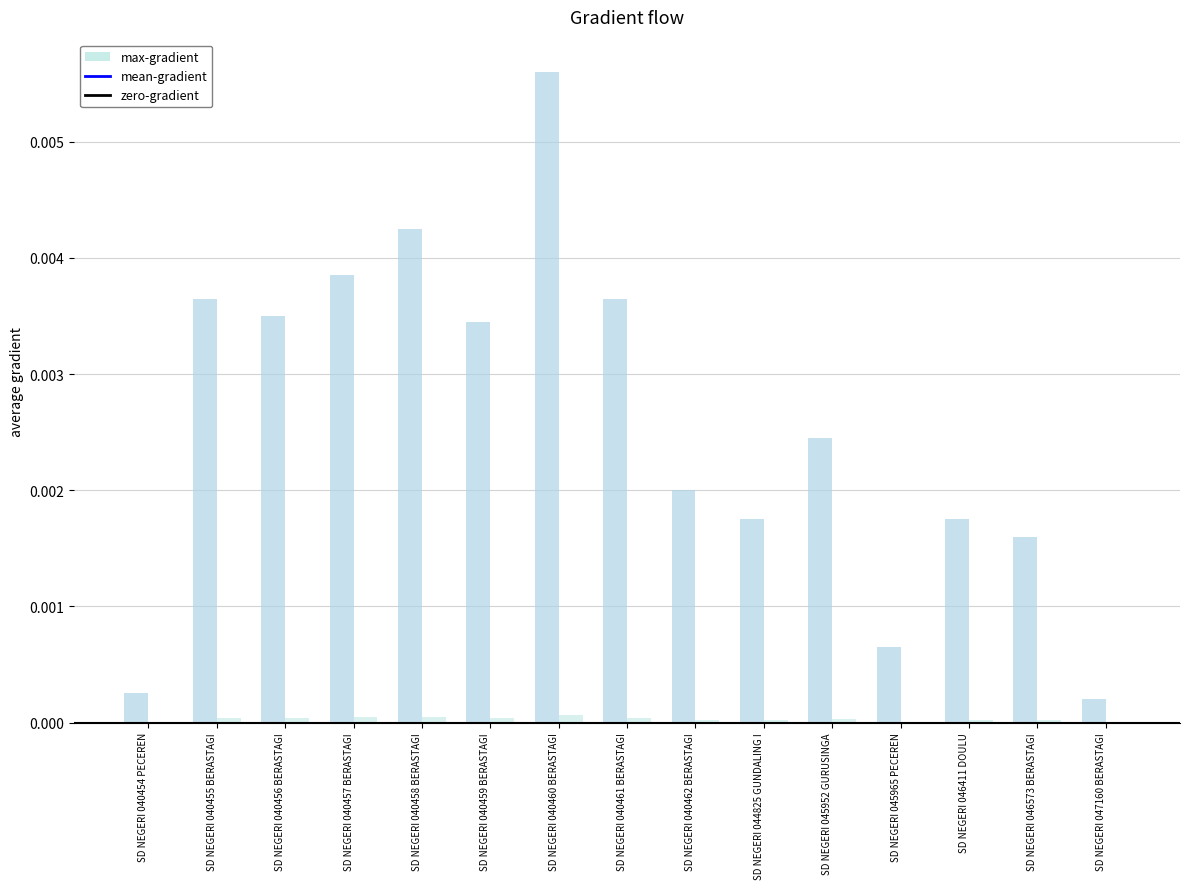

What position from the right is SD NEGERI 044825 GUNDALING I?

6